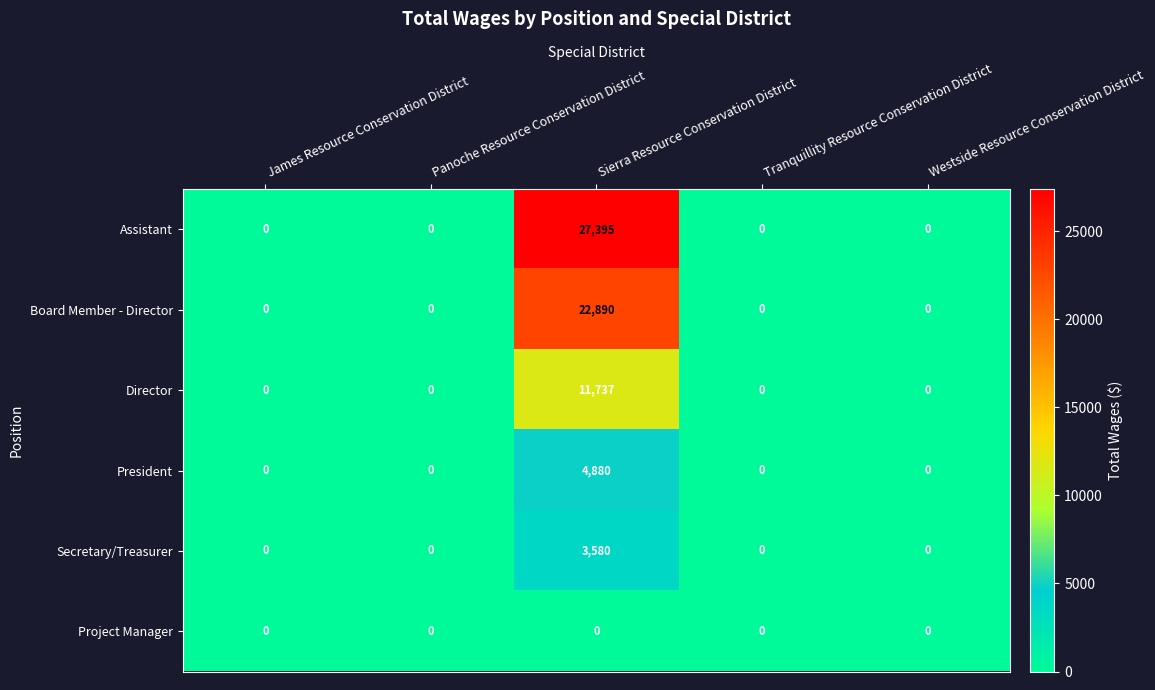

Which series has the largest range (max minus min)?

Assistant